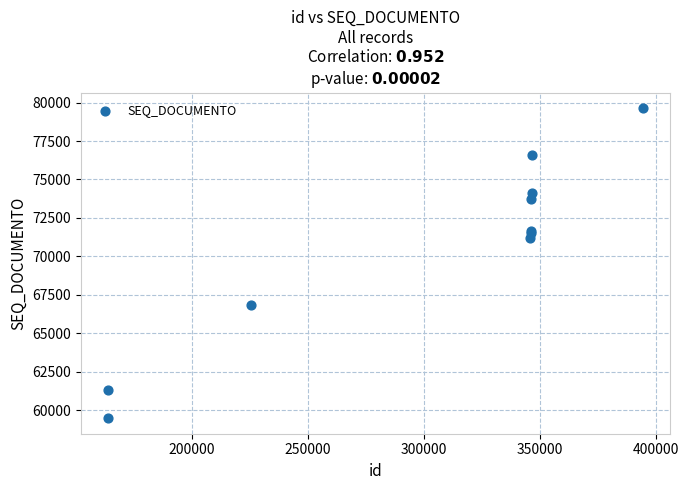

What Y value in the scatter plot is closest to 69555?

71177